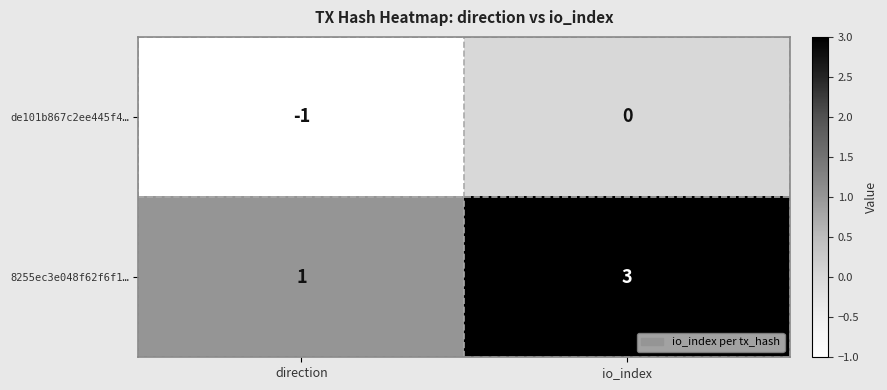

Which series has the largest range (max minus min)?

8255ec3e048f62f6f1…